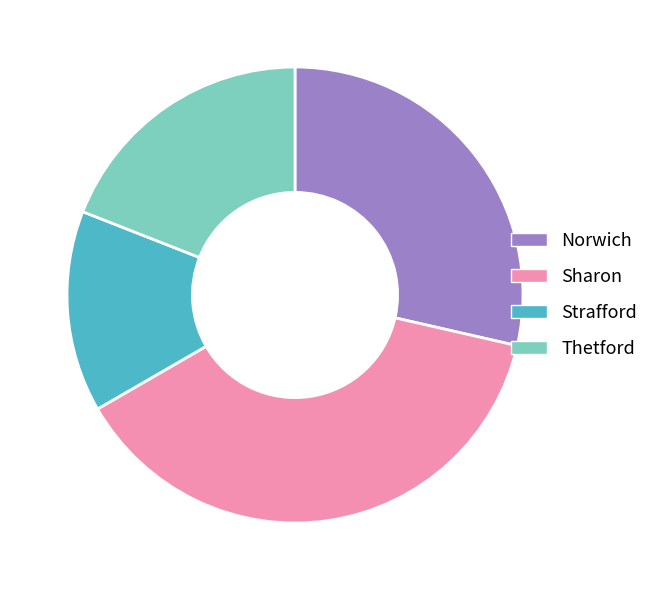

Do Thetford and Strafford together represent more than half of the pie?

No